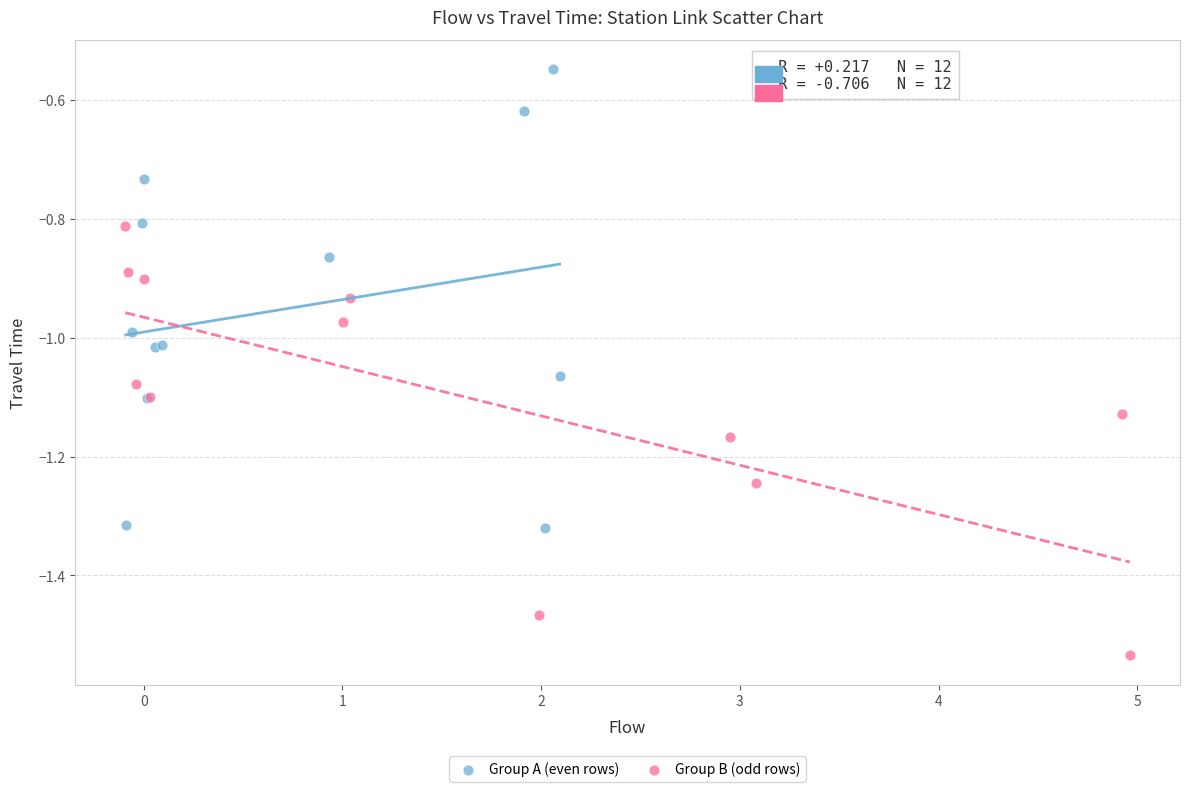

Which series has the widest spread of Y values?

Group A (even rows)